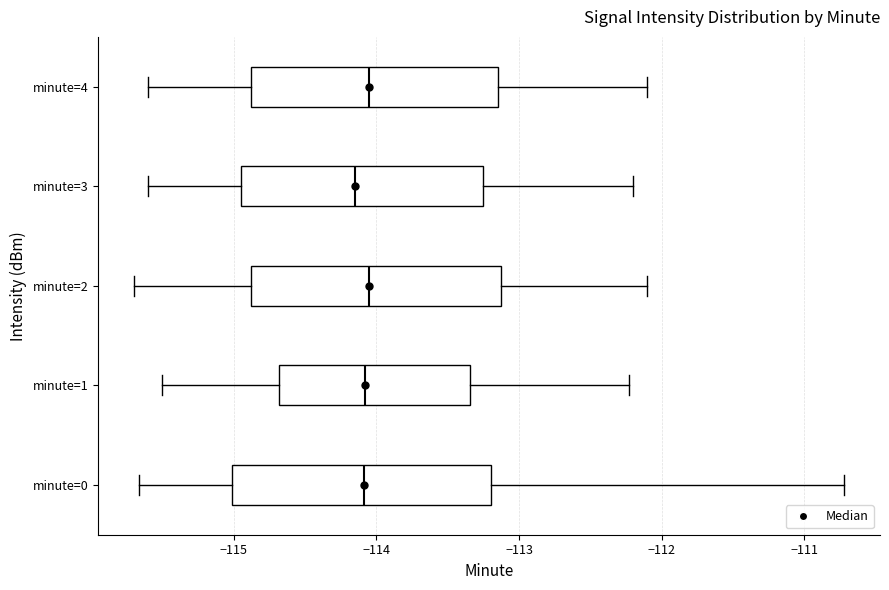

Reading bottom to top, read every box against the x-axis: the position of its median line, the range the box covers, and the ends of its whiskers. The values are not printed on the chart, so give them approximately, as read against the axis.

minute=0: median -114.1, box -115.0 to -113.2, whiskers -115.7 to -110.7
minute=1: median -114.1, box -114.7 to -113.3, whiskers -115.5 to -112.2
minute=2: median -114.0, box -114.9 to -113.1, whiskers -115.7 to -112.1
minute=3: median -114.1, box -114.9 to -113.2, whiskers -115.6 to -112.2
minute=4: median -114.0, box -114.9 to -113.1, whiskers -115.6 to -112.1